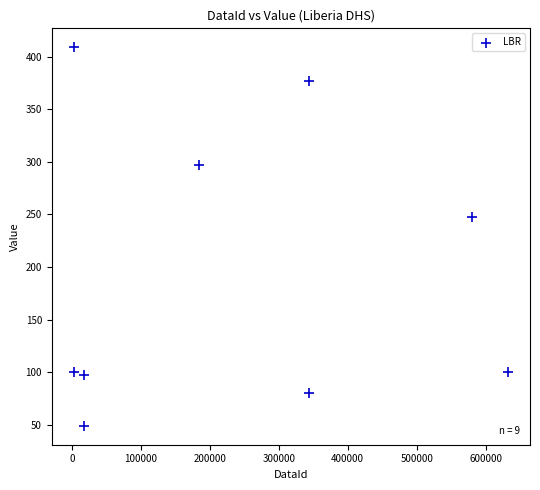

What Y value in the scatter plot is closest to 229?

248.0